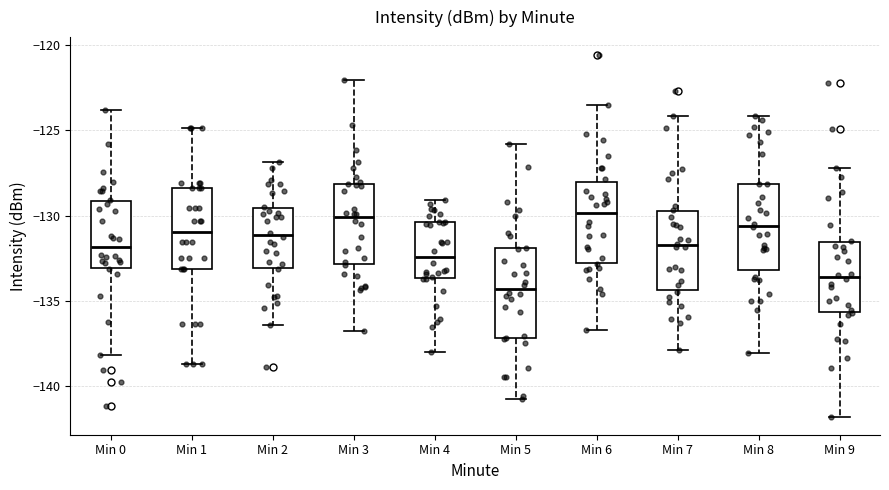

Where is the upper edge of the box for Min 0 on the y-axis? The values are not printed on the chart, so give them approximately, as read against the axis.

-129.0